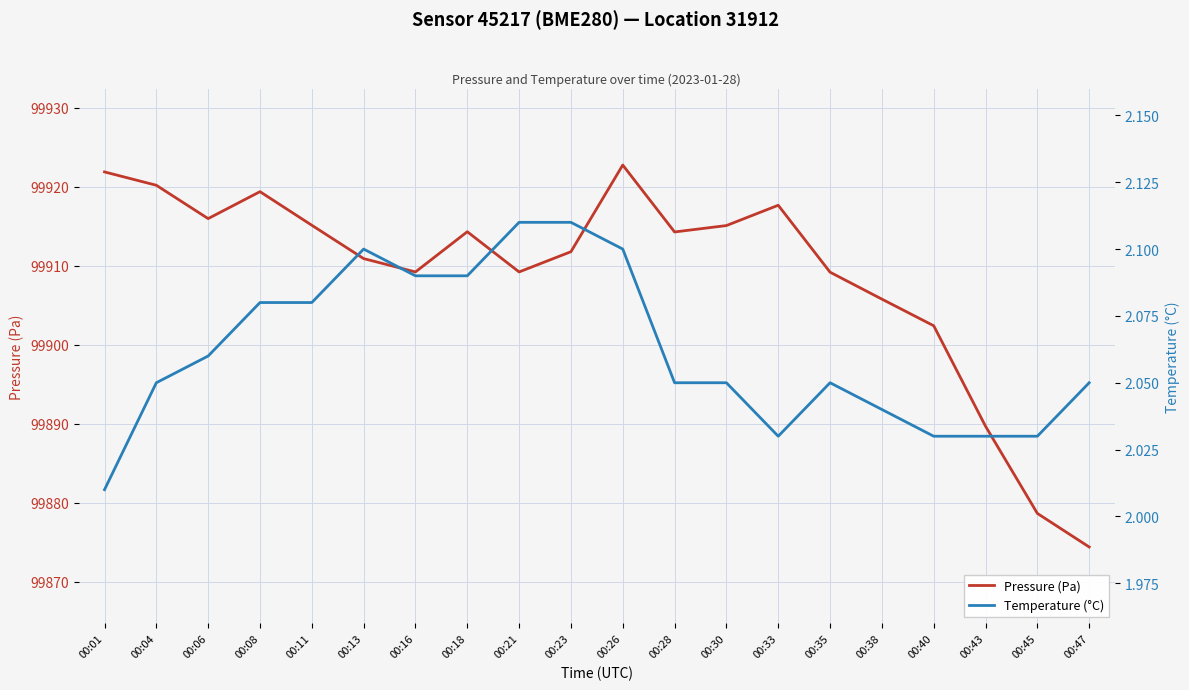

What is the value of the Pressure (Pa) point at the 10th from the left?

99911.8